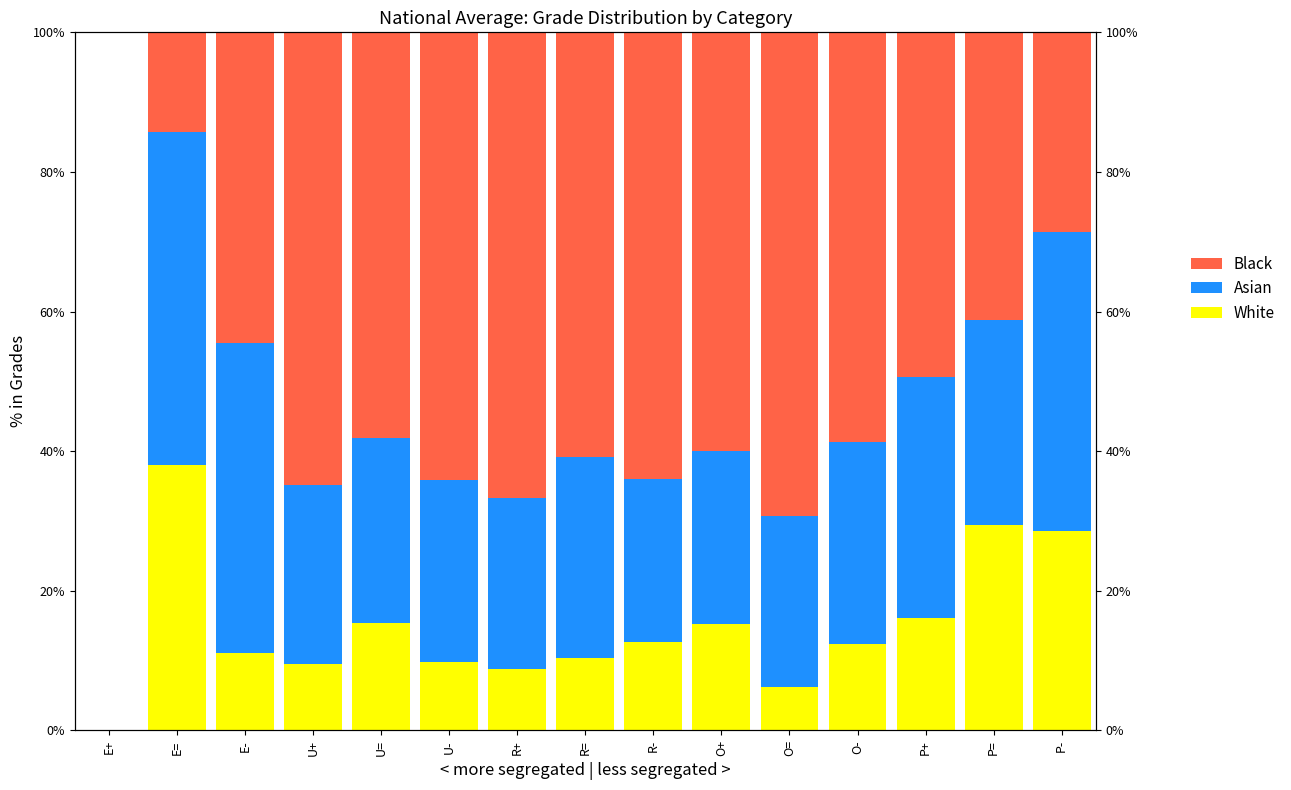

Which series has the largest total across all categories?

Black